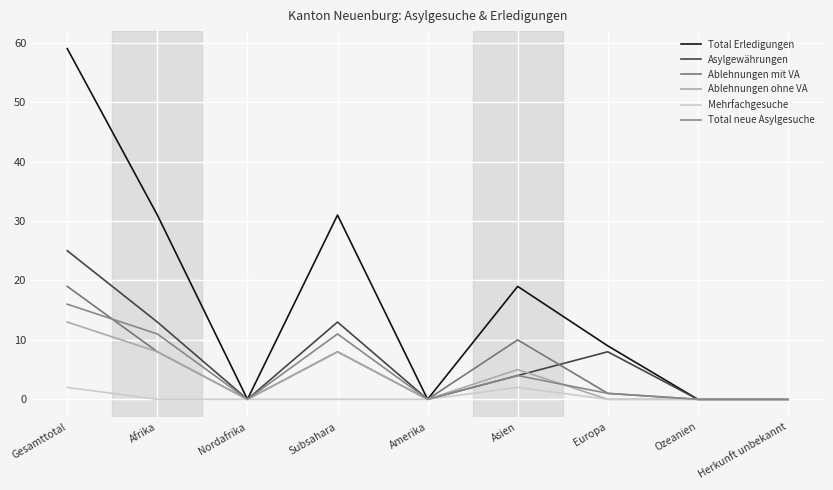

The Asylgewährungen series shows 13 at Nordafrika. True or false?

False